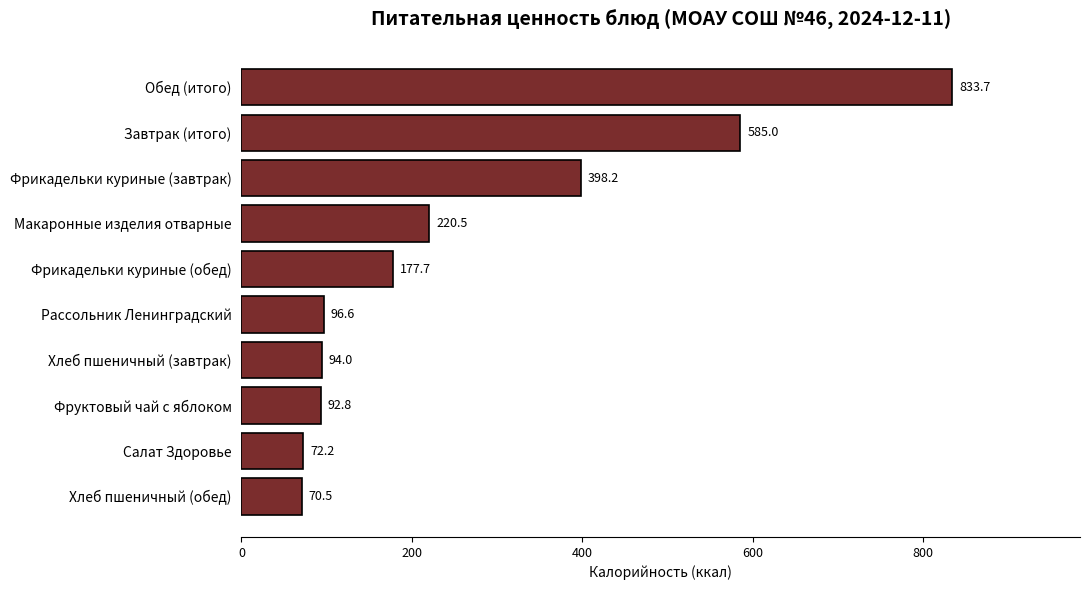

True or false: the data shows 833.7 at Обед (итого).

True